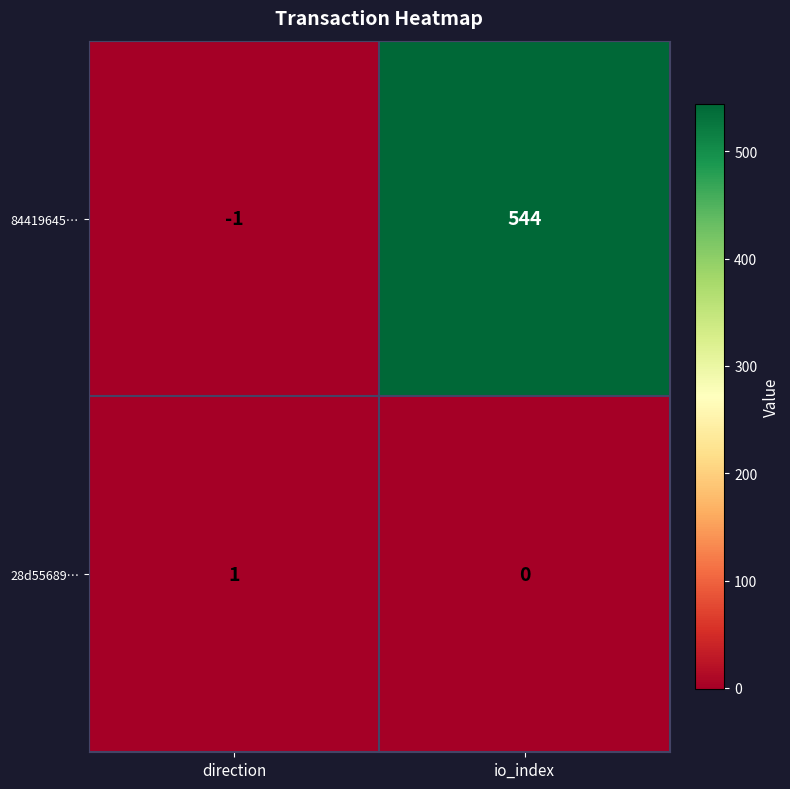

What is the difference between the highest and lowest values at direction?

2